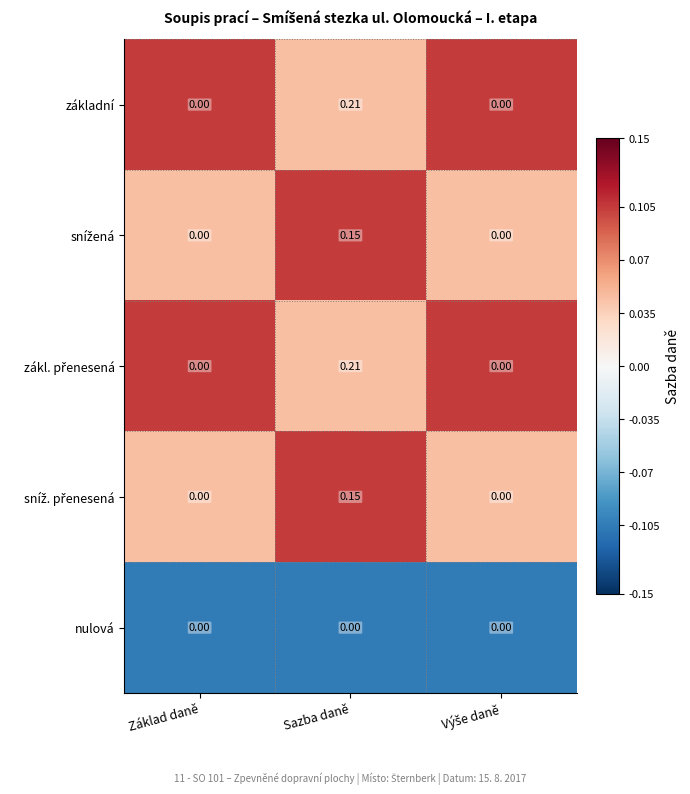

At which category is the sum across all series the highest?

Sazba daně